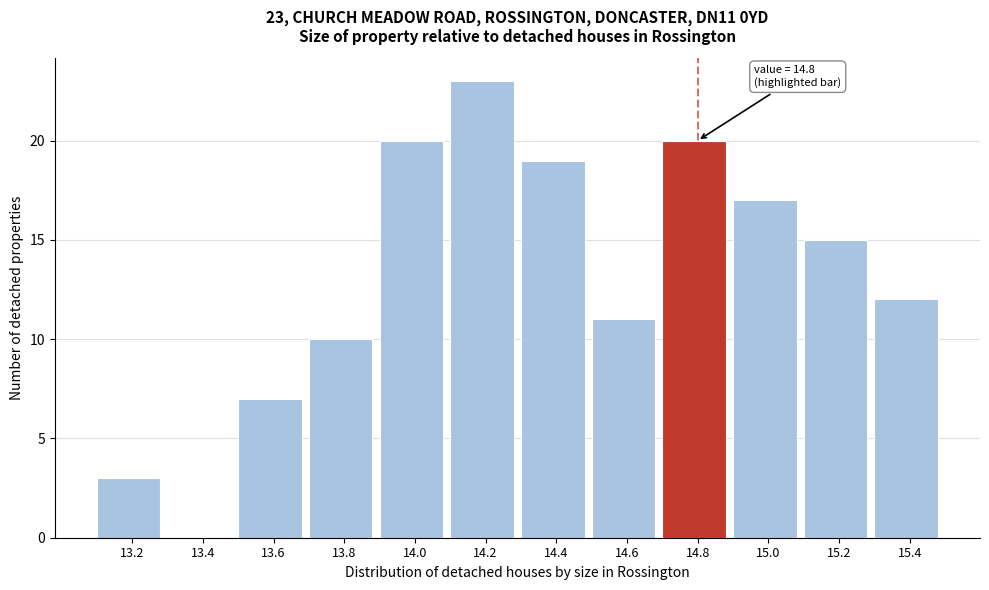

Reading right to left, extract all data points from this chart.

15.4=12	15.2=15	15.0=17	14.8=20	14.6=11	14.4=19	14.2=23	14.0=20	13.8=10	13.6=7	13.4=0	13.2=3